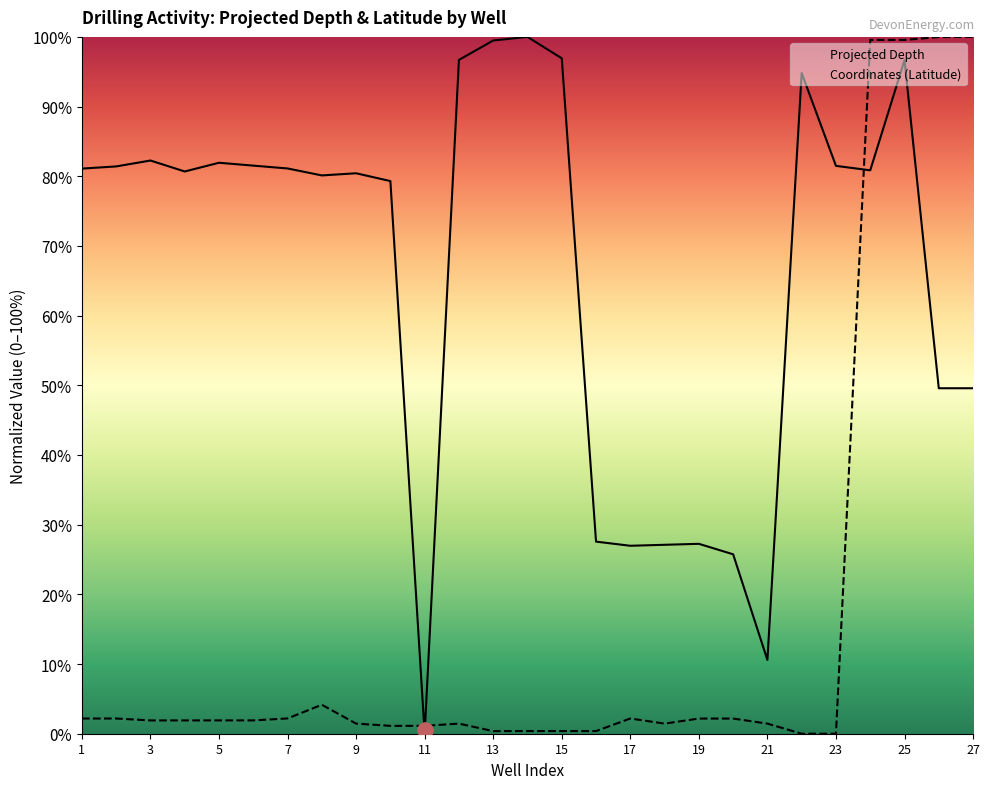

Which series has the largest Y range (max minus min)?

Projected Depth